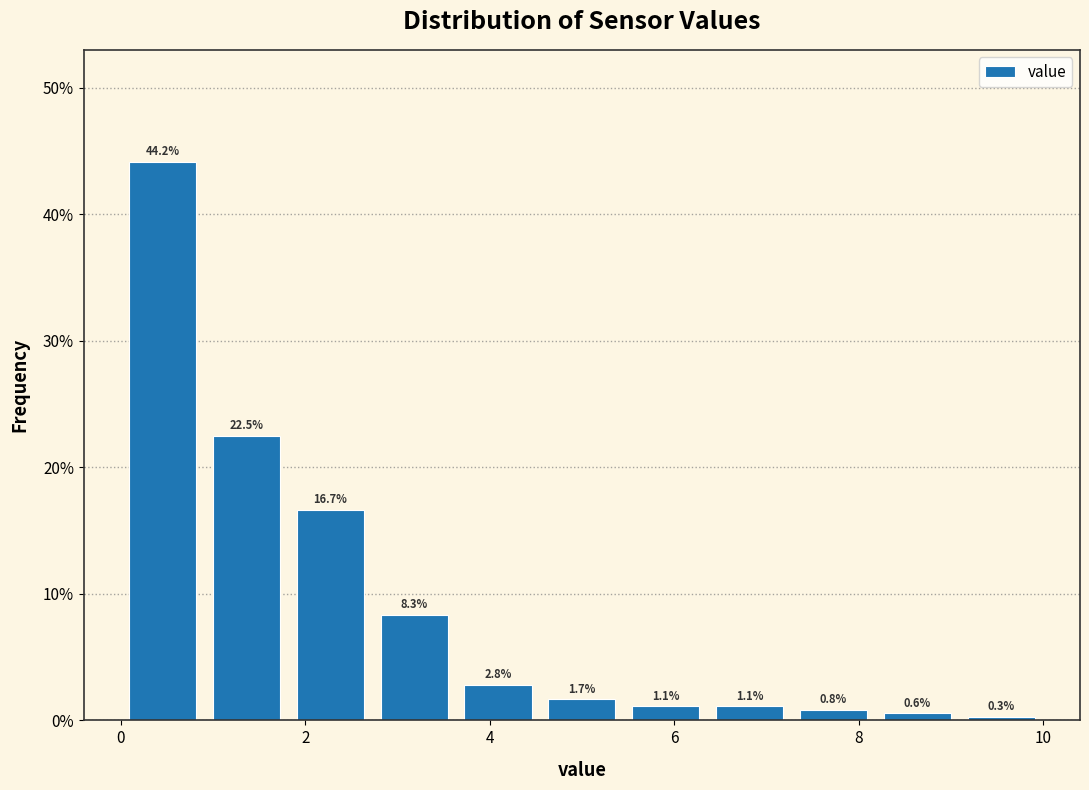

Reading left to right, transcribe this chart: for each bar, give the range it covers on the x-axis and its height. The bar edges are not printed on the chart, so give them approximately, as read against the axis.

0.0 to 1.0: 44.2
1.0 to 1.8: 22.5
1.8 to 2.8: 16.7
2.8 to 3.6: 8.3
3.6 to 4.6: 2.8
4.6 to 5.4: 1.7
5.4 to 6.4: 1.1
6.4 to 7.2: 1.1
7.2 to 8.2: 0.8
8.2 to 9.0: 0.6
9.0 to 10.0: 0.3